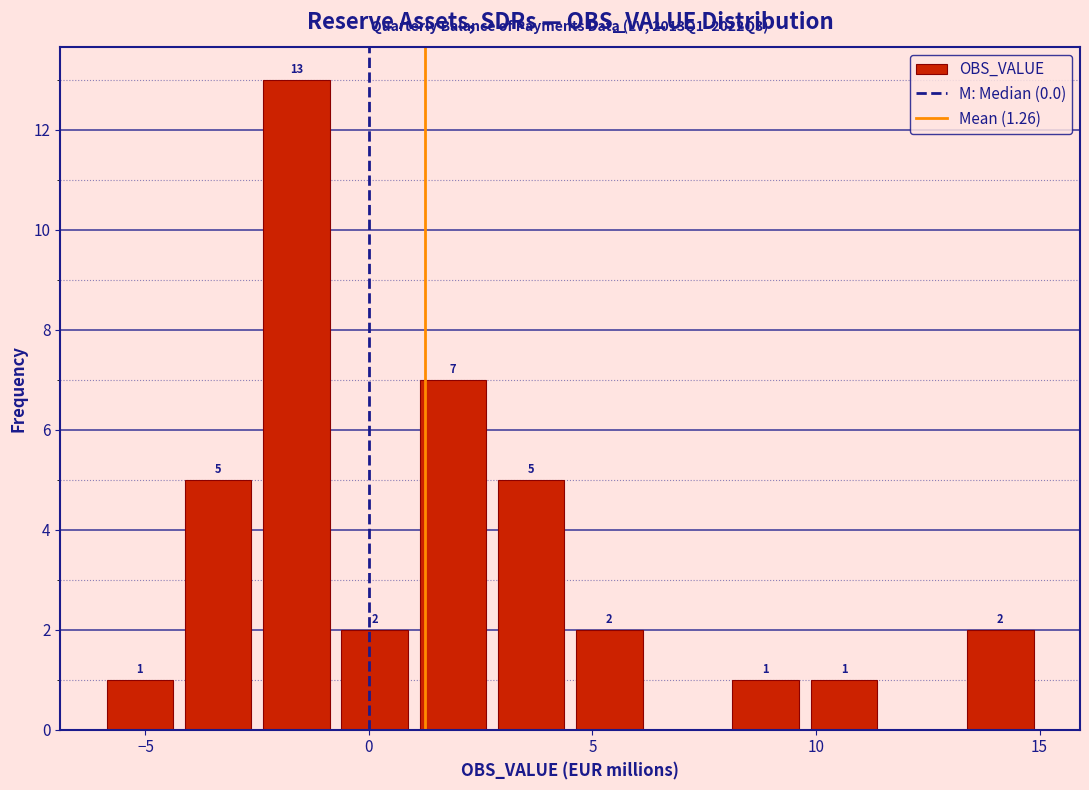

Read against the x-axis, roughly where is the centre of the tallest bar?

-1.5